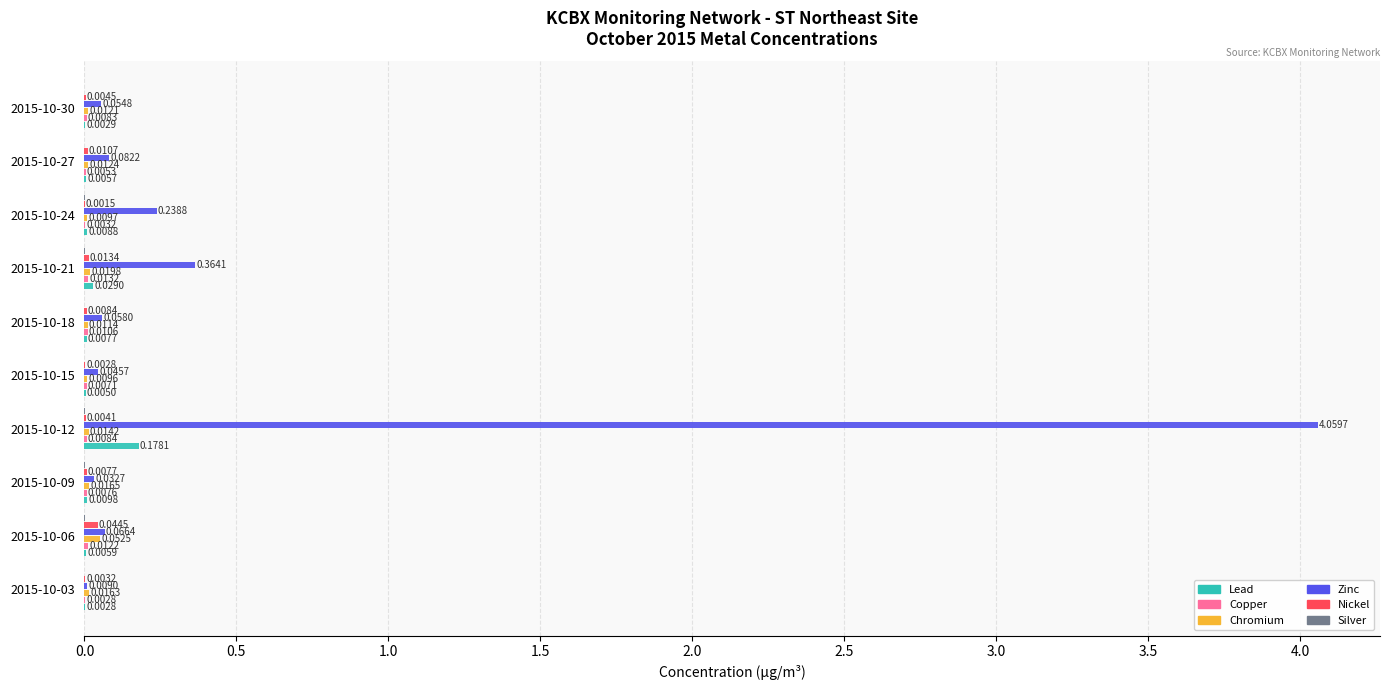

Which series has the largest total across all categories?

Zinc